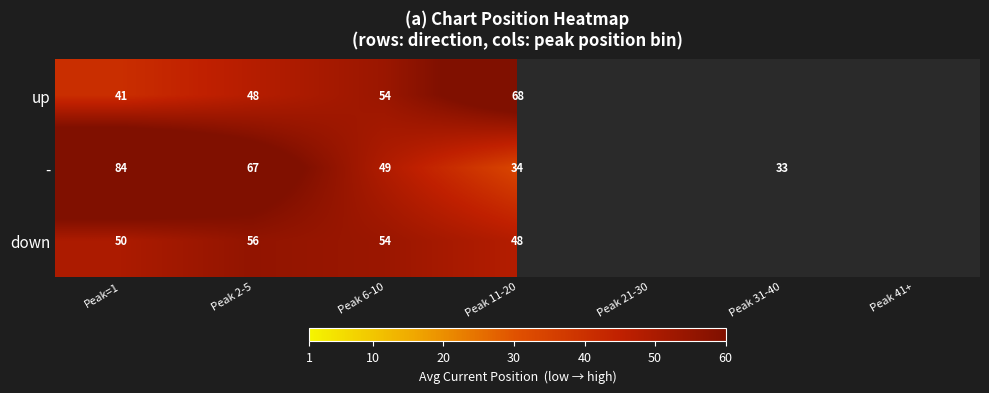

At which category is the sum across all series the highest?

Peak=1